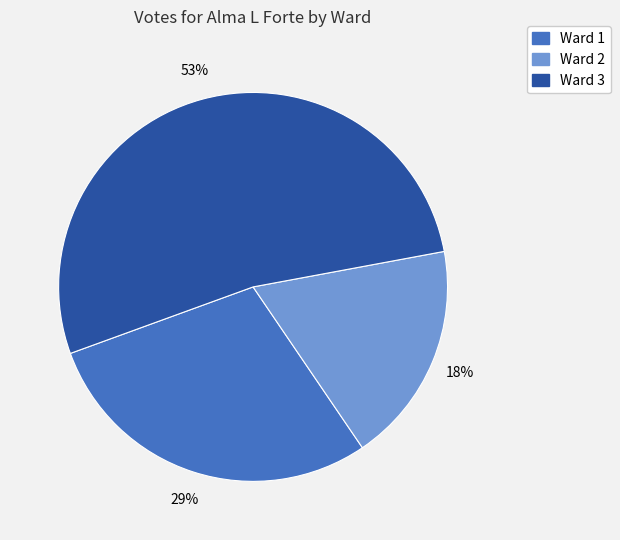

Which slice is the largest?

Ward 3